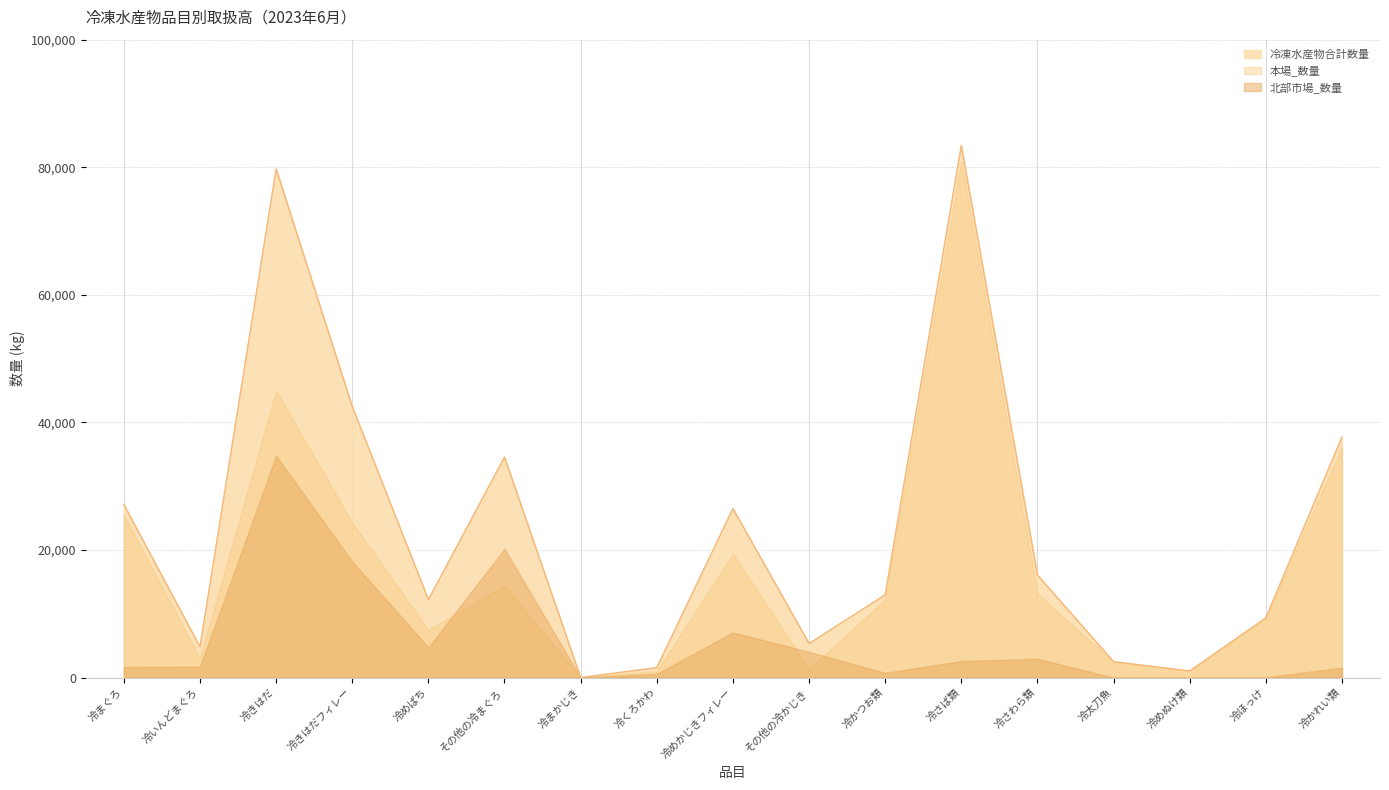

Where is 冷まぐろ nearest to the value 41711?

冷きはだフィレー